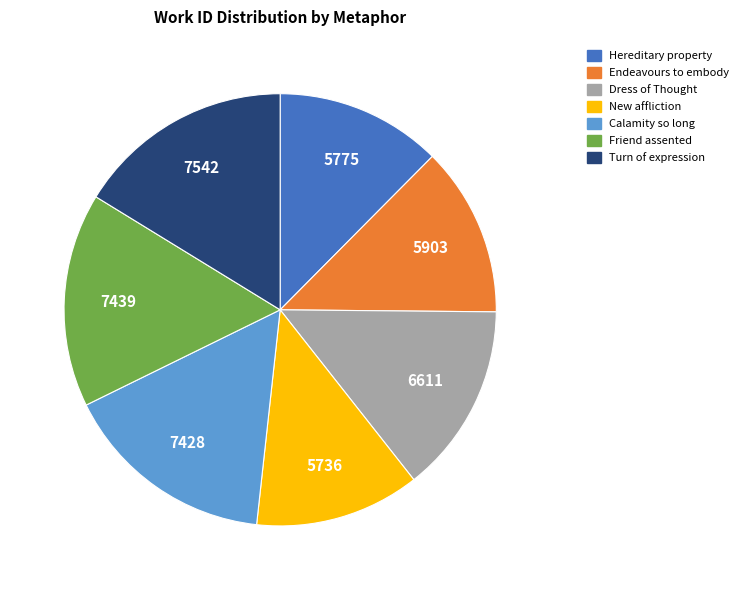

How many slices are in this pie chart?

7